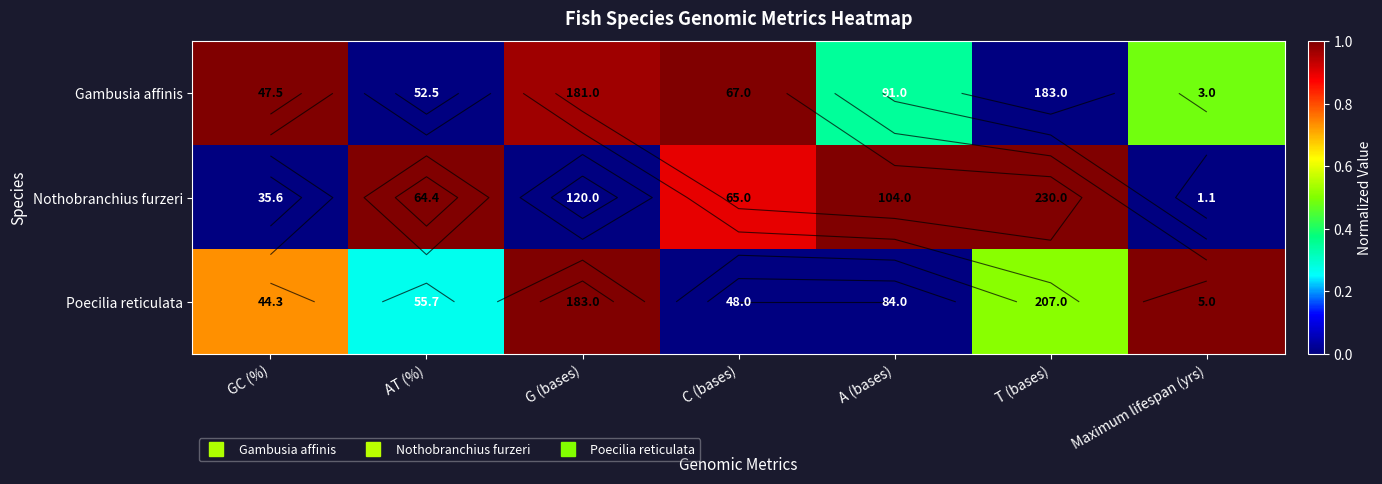

What is the difference between the maximum and minimum values in the Gambusia affinis series?

1.0